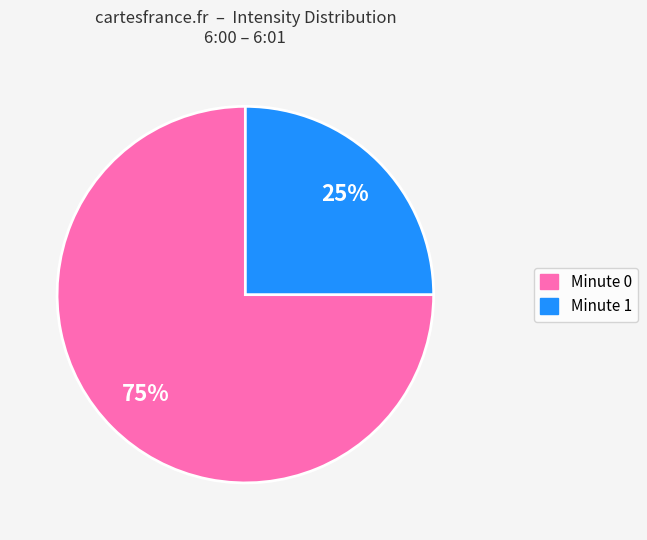

True or false: Minute 0 accounts for 75% of the total.

True